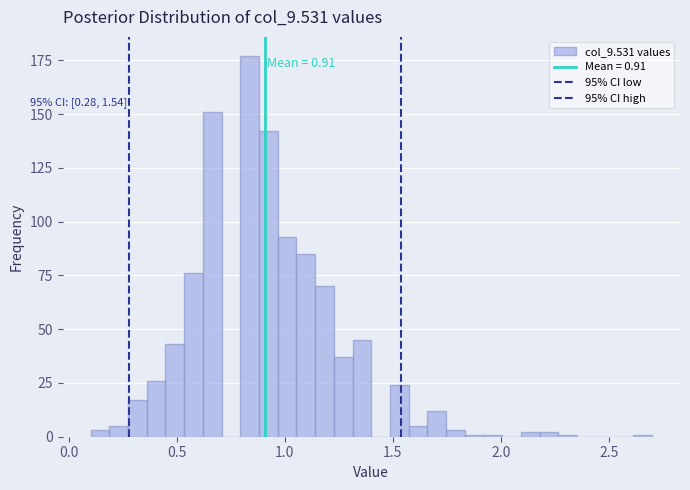

Read against the x-axis, roughly where is the centre of the tallest bar?

0.85